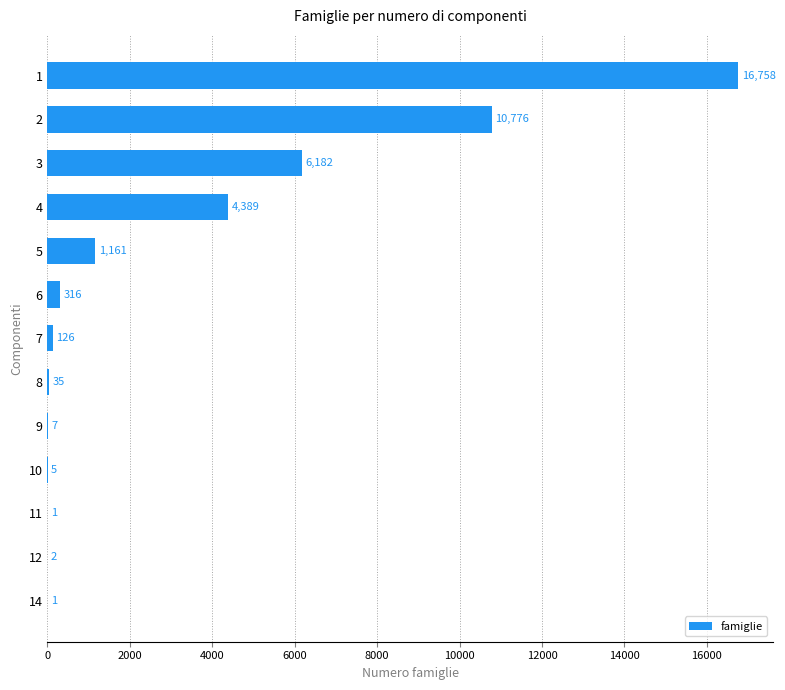

At which label is the value closest to 8379?

3